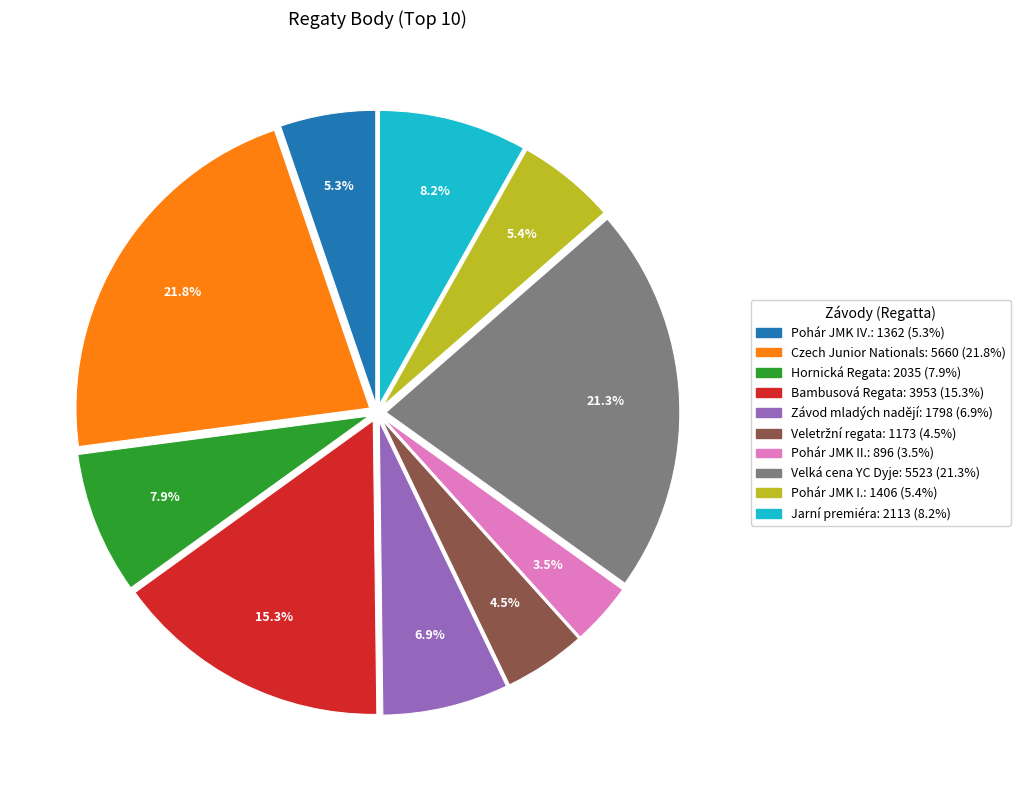

What is the ratio of the value at Pohár JMK II. to the value at Jarní premiéra?

0.4